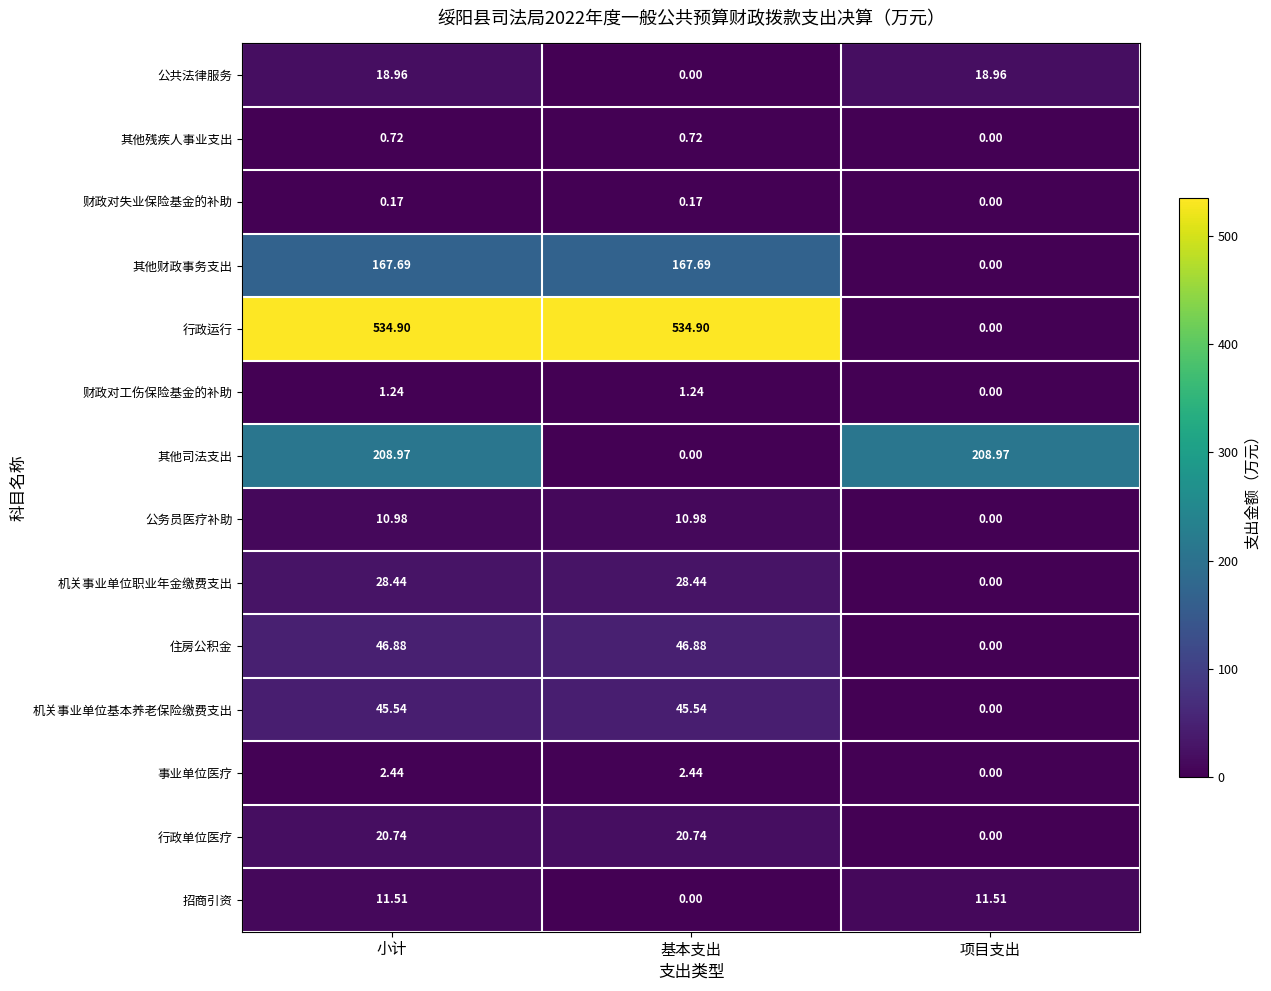

What is the maximum value shown in the chart?

534.9